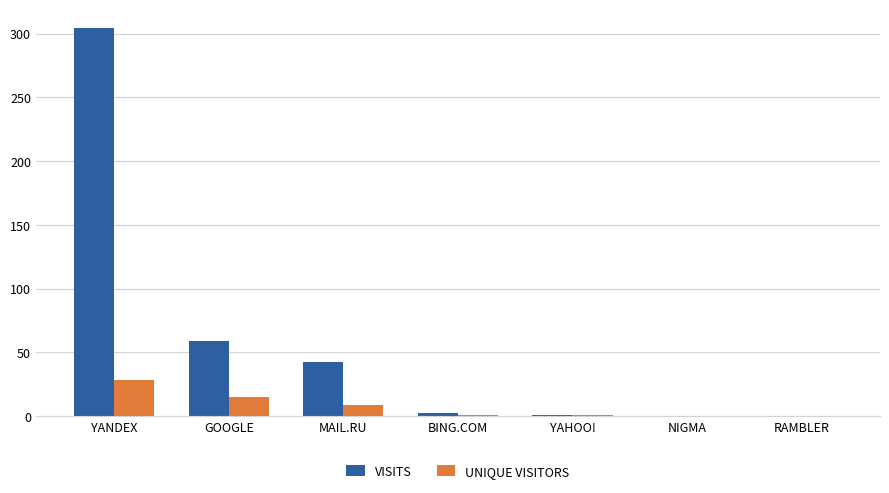

Which label corresponds to the largest value in the chart?

YANDEX